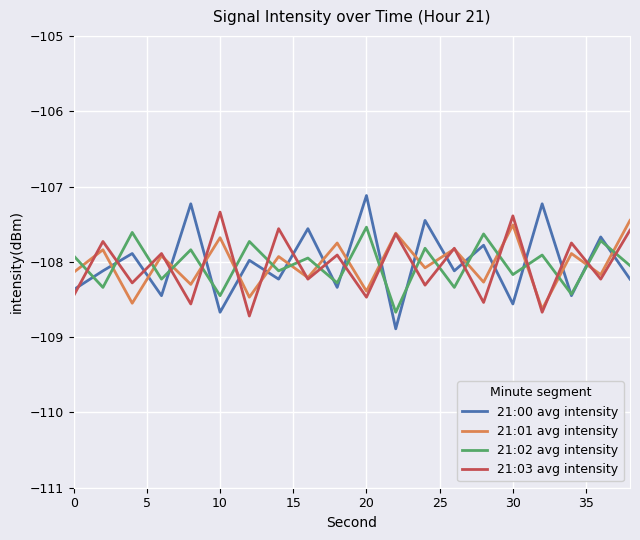

What is the highest value of the 21:03 avg intensity series?

-107.3